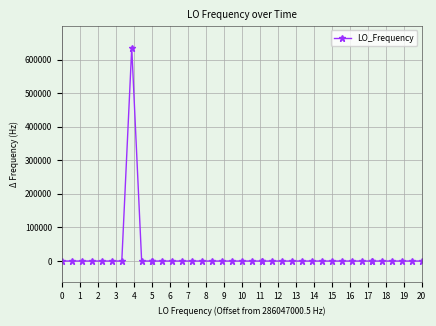

What is the difference between the maximum and minimum values?

635706.0